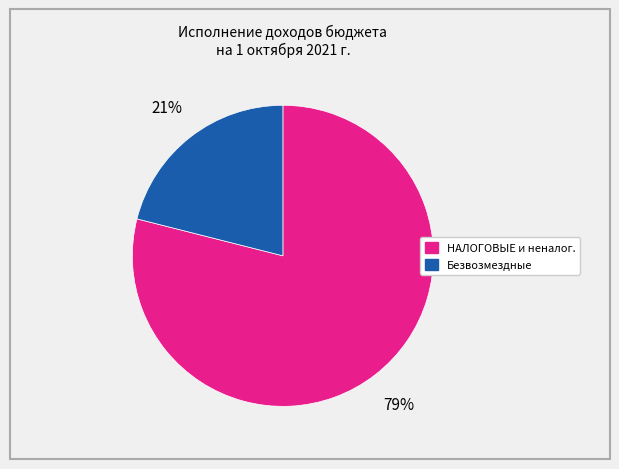

To the nearest percent, what is the average slice percentage?

50%